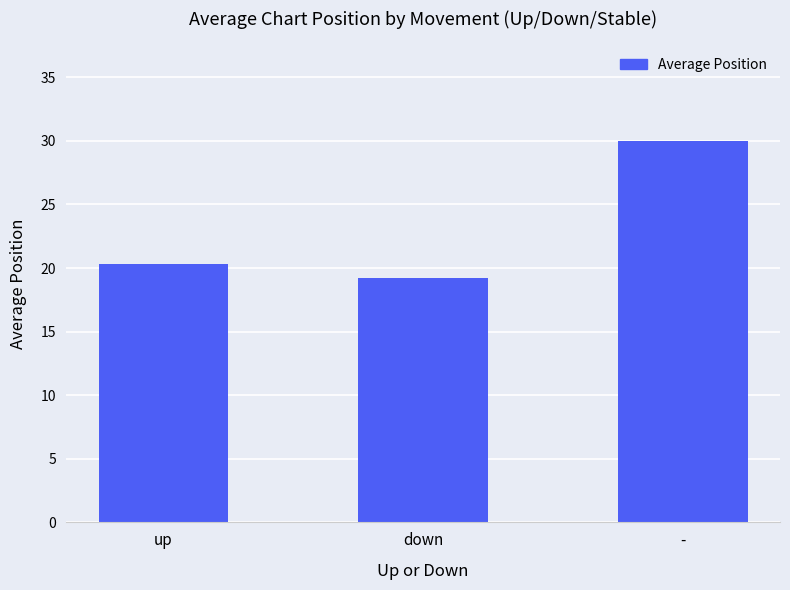

Reading left to right, what are all the values shown in this chart?

20.4	19.2	30.0